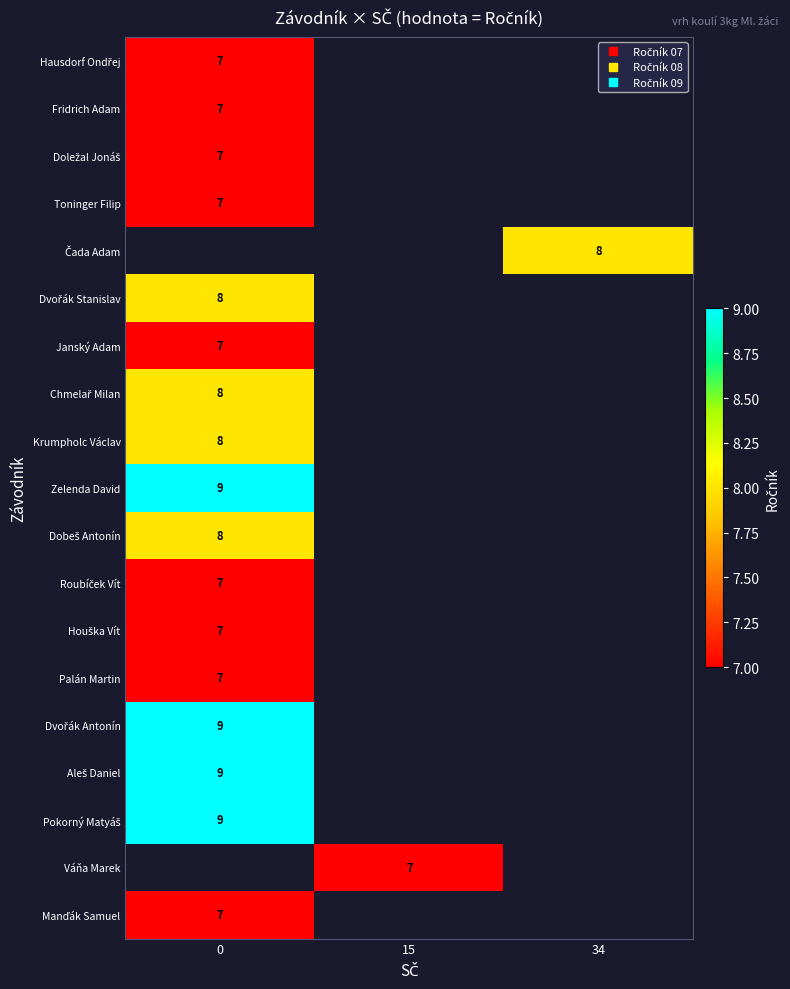

Which has a higher value, 0 or 34?

34